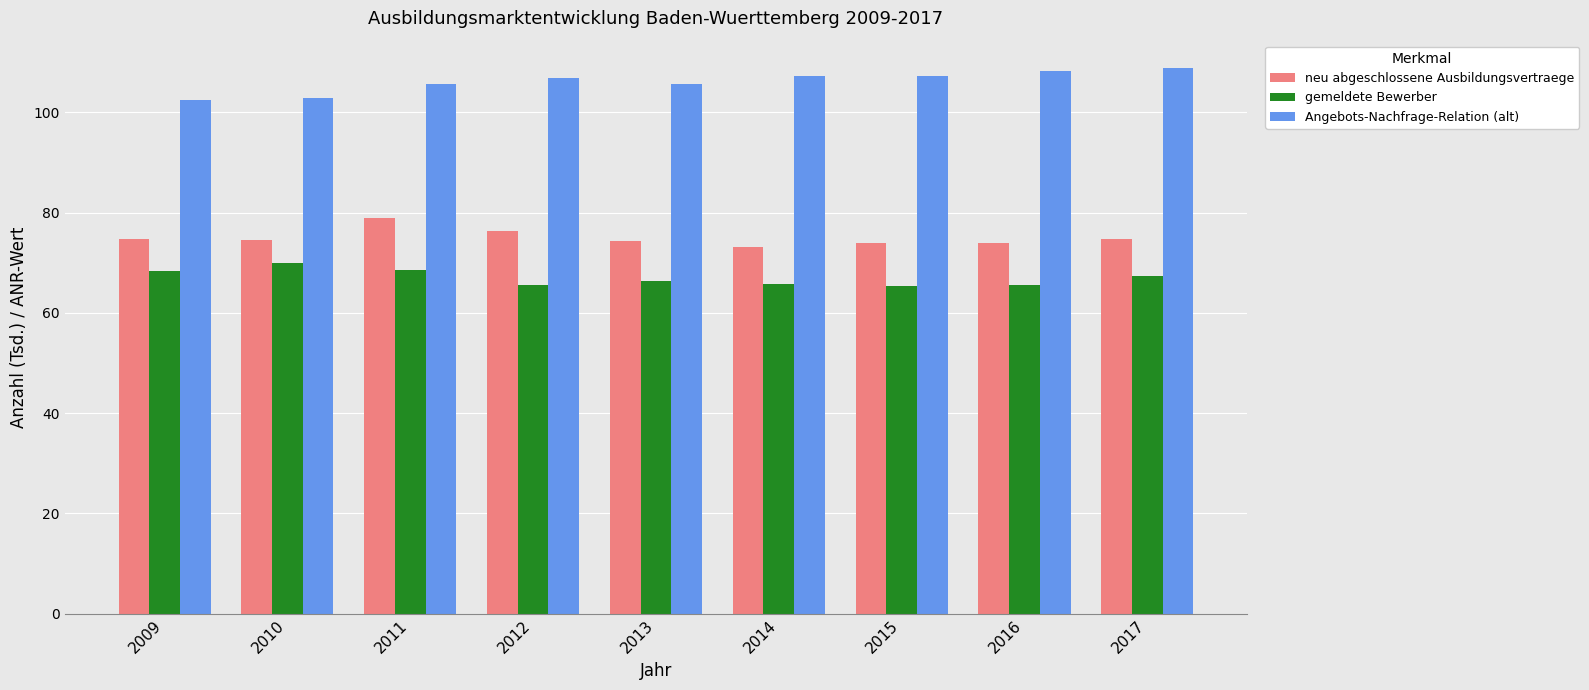

Is it true that neu abgeschlossene Ausbildungsvertraege equals 76.3 at 2012?

True